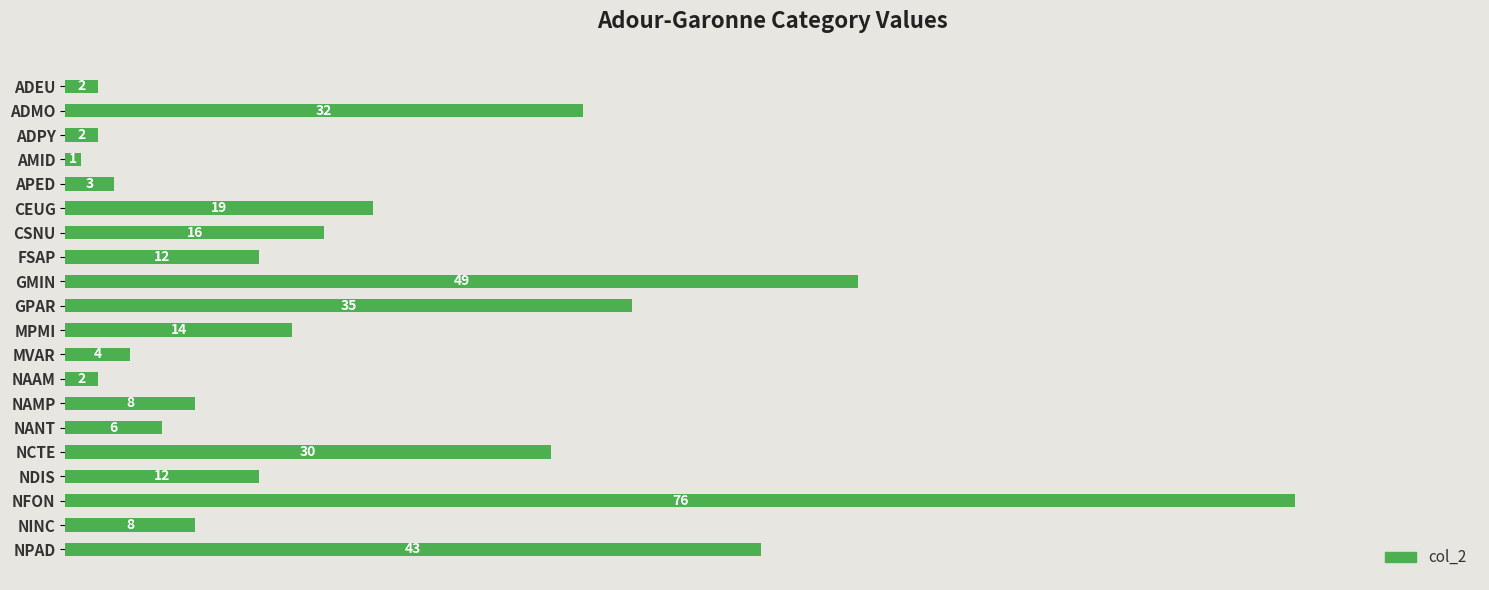

What is the change in value from CEUG to MVAR?

-15